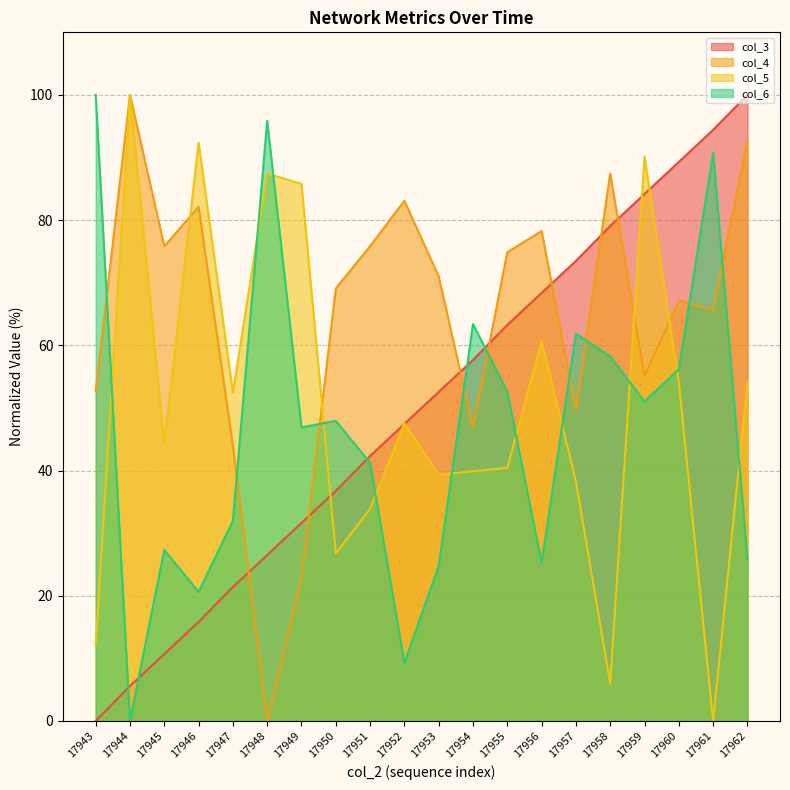

List the labels in order of col_3 value, largest first.

17962, 17961, 17960, 17959, 17958, 17957, 17956, 17955, 17954, 17953, 17952, 17951, 17950, 17949, 17948, 17947, 17946, 17945, 17944, 17943